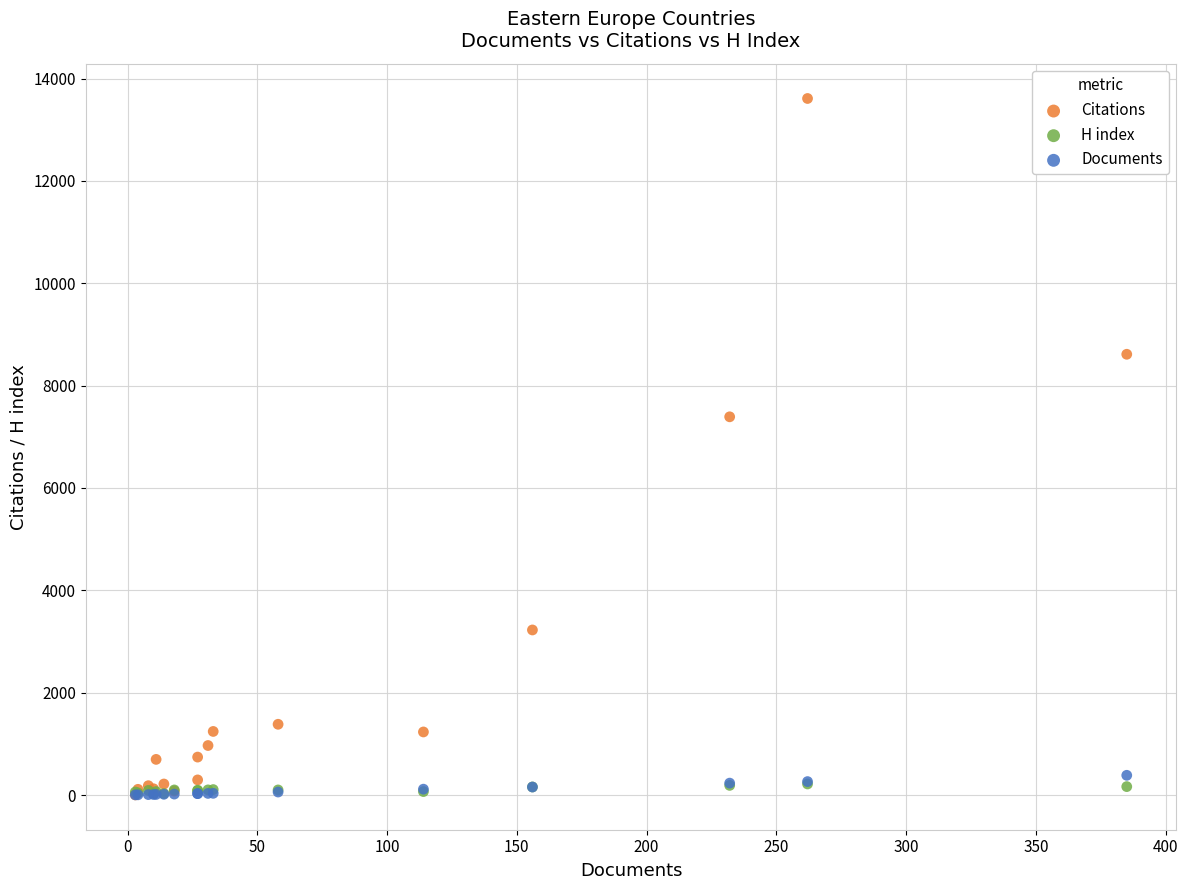

What are all the series names shown in the legend?

Citations, H index, Documents